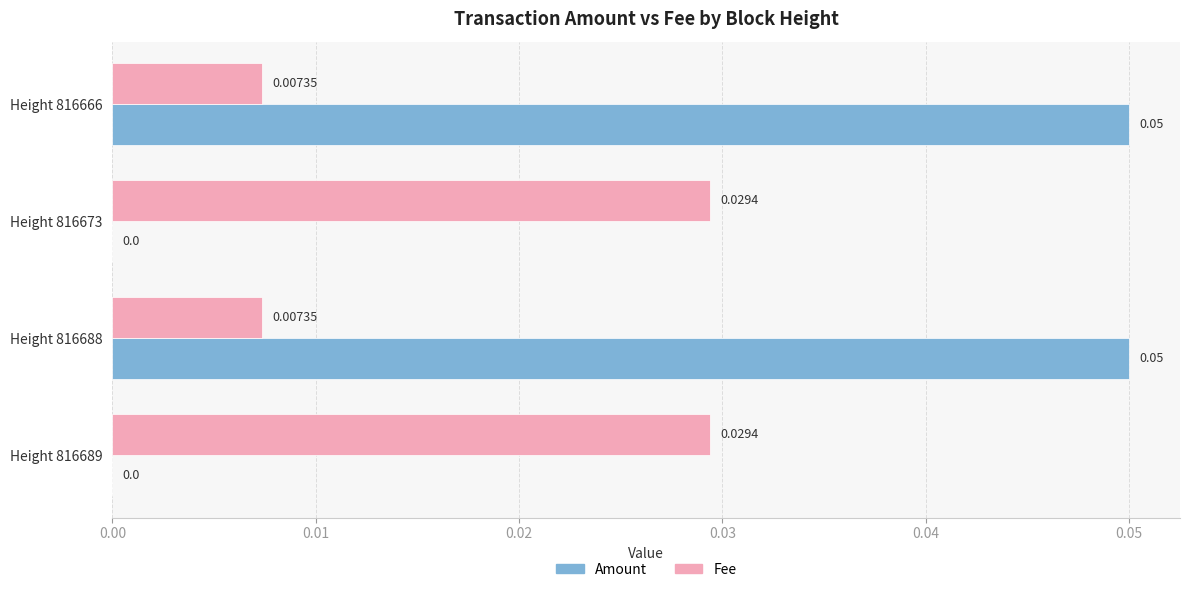

Which series has the largest total across all categories?

Amount